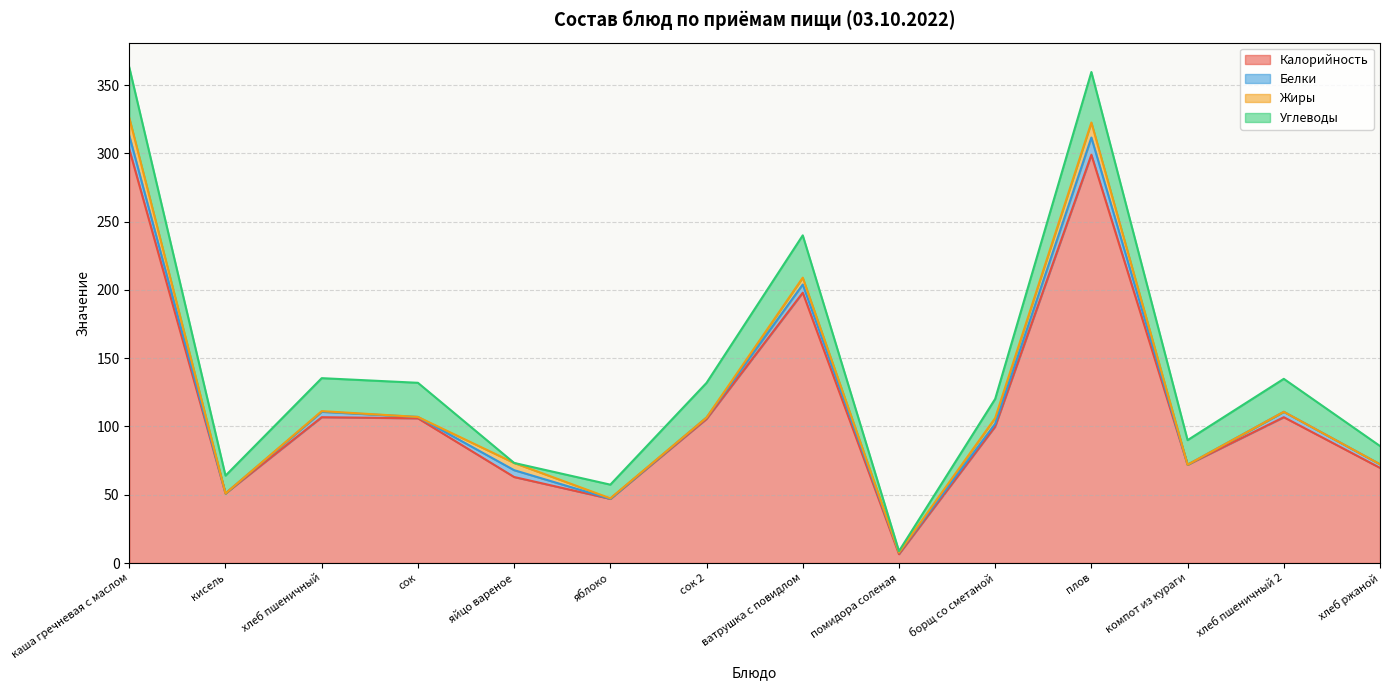

True or false: Жиры and Калорийность intersect in this chart.

False